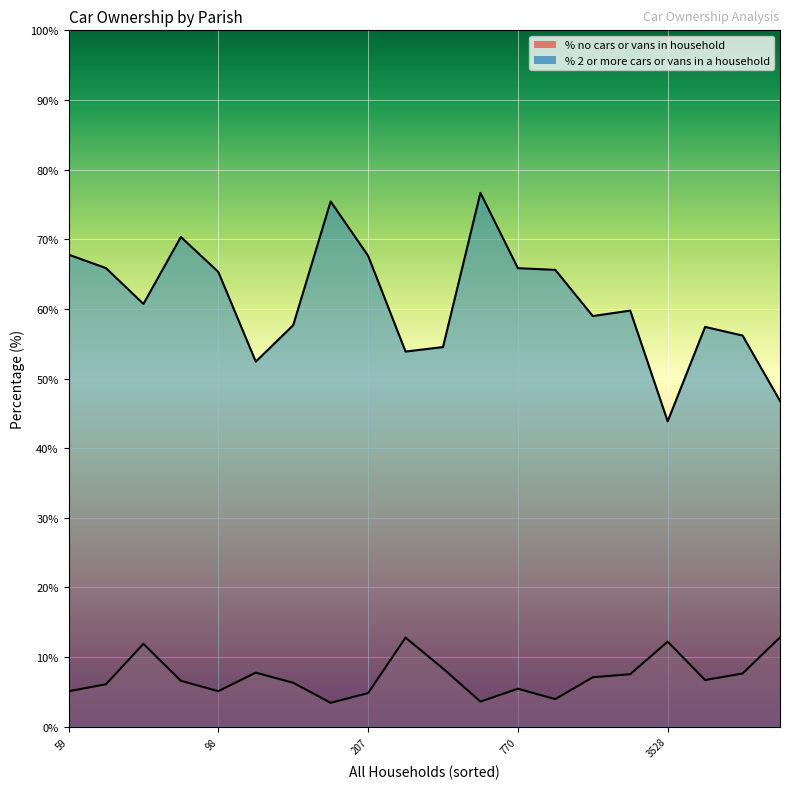

What is the difference between the % no cars or vans in household values at 3071 and 207?

2.3